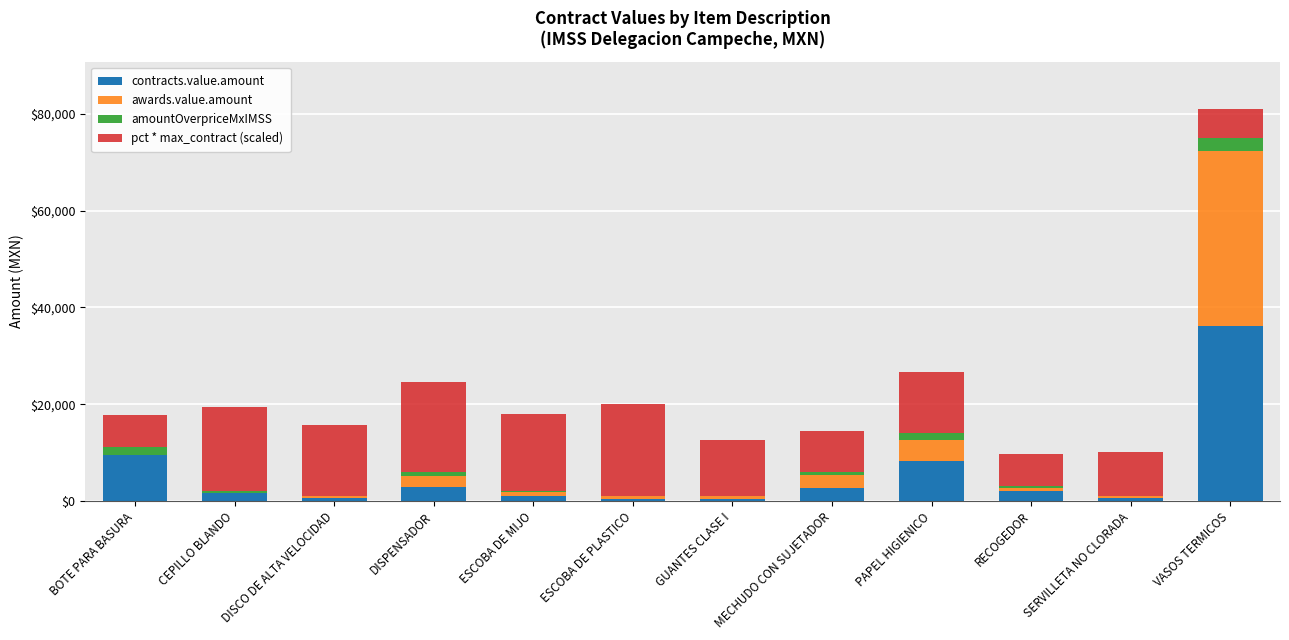

At which category is the sum across all series the highest?

VASOS TERMICOS